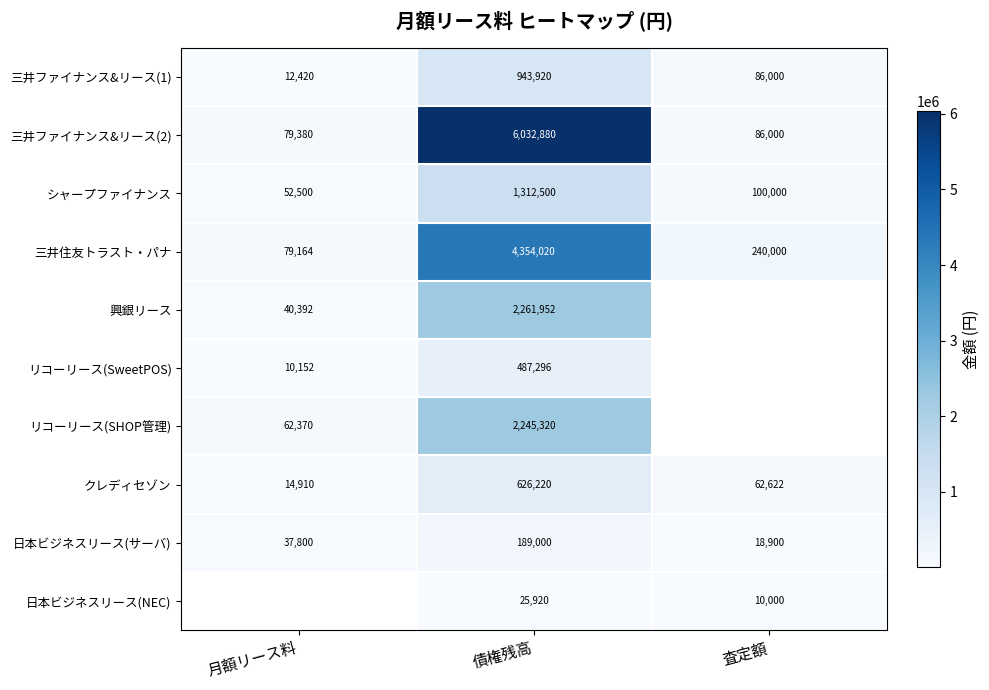

What is the difference between the 日本ビジネスリース(サーバ) values at 月額リース料 and 査定額?

18900